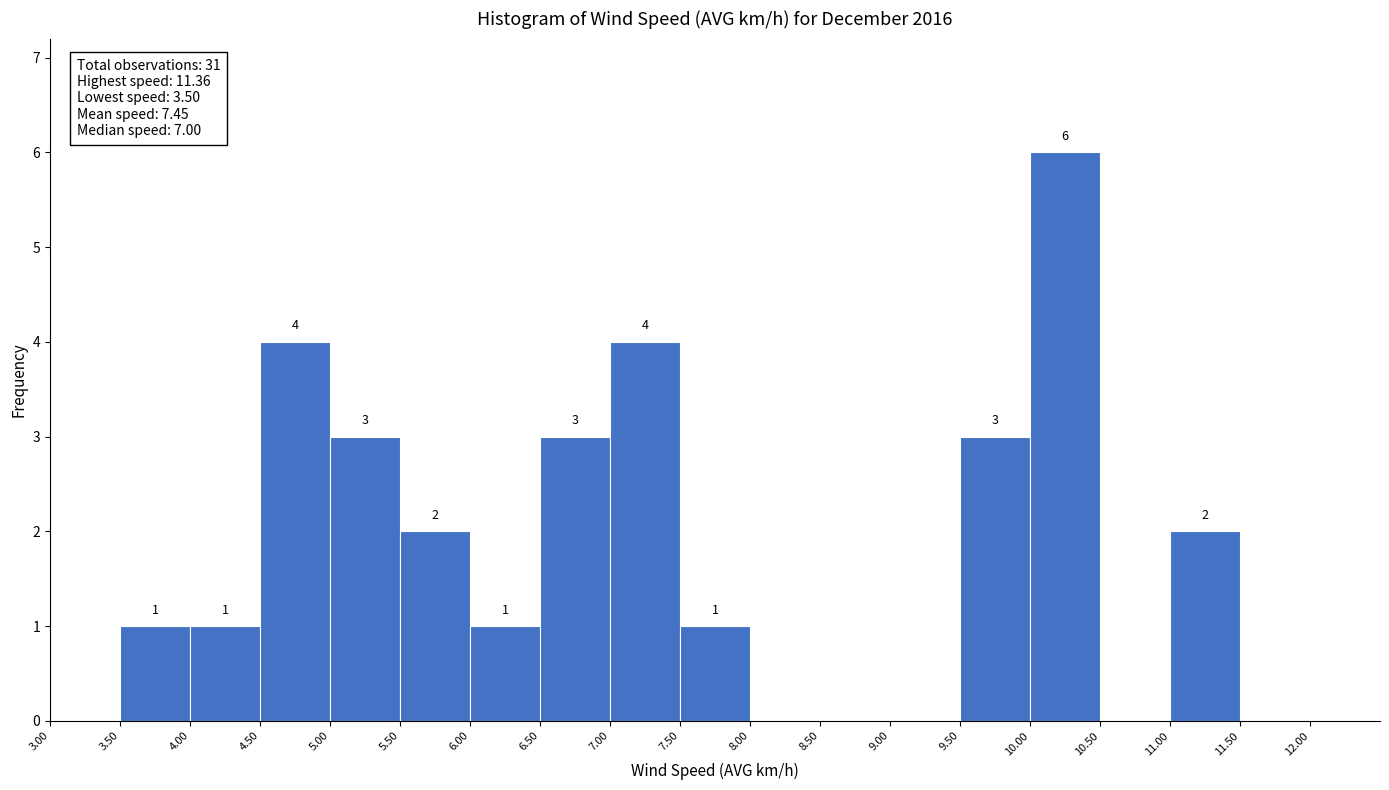

Over which range of the x-axis is the bar tallest?

10.00 to 10.50